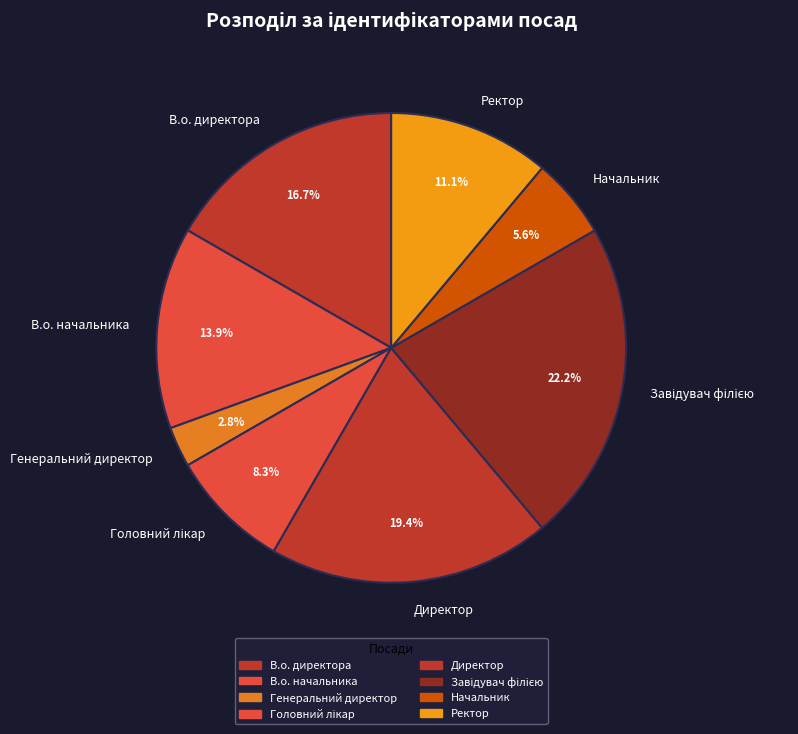

To the nearest percent, what is the difference between the largest and smallest slice percentages?

19%